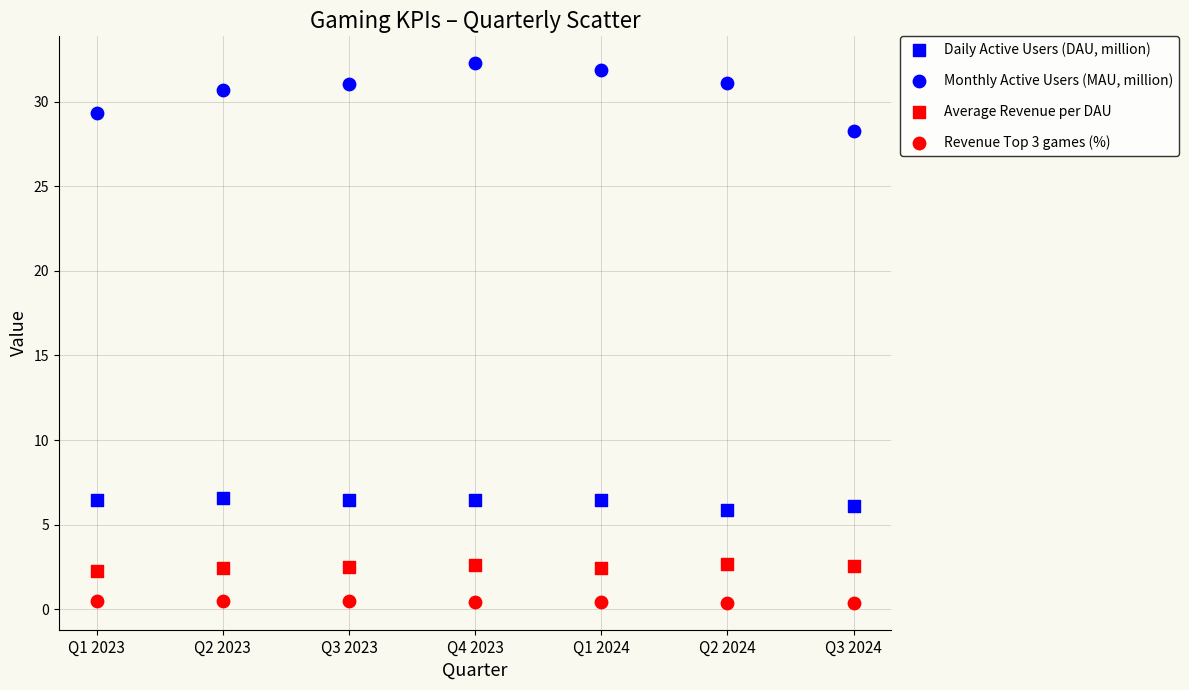

Count the number of points in this scatter plot.

28